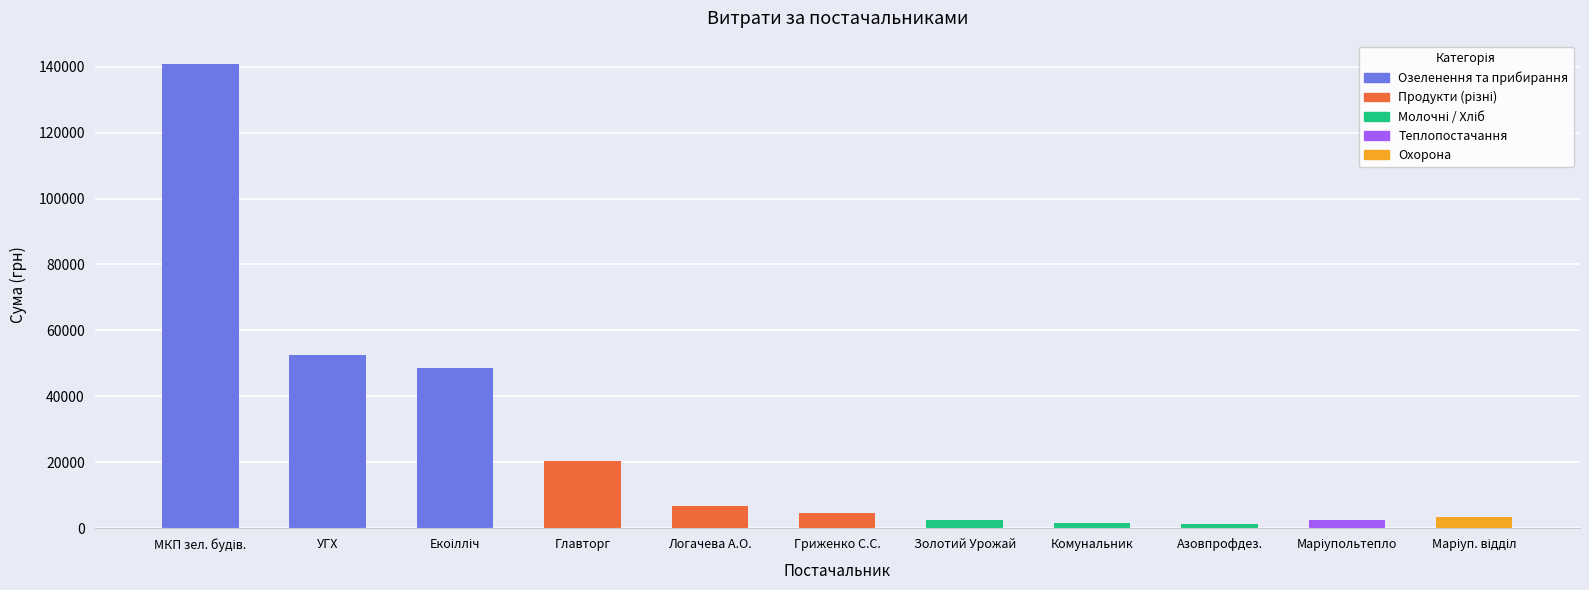

What position from the right is ФОП "Гриженко С.С."?

6